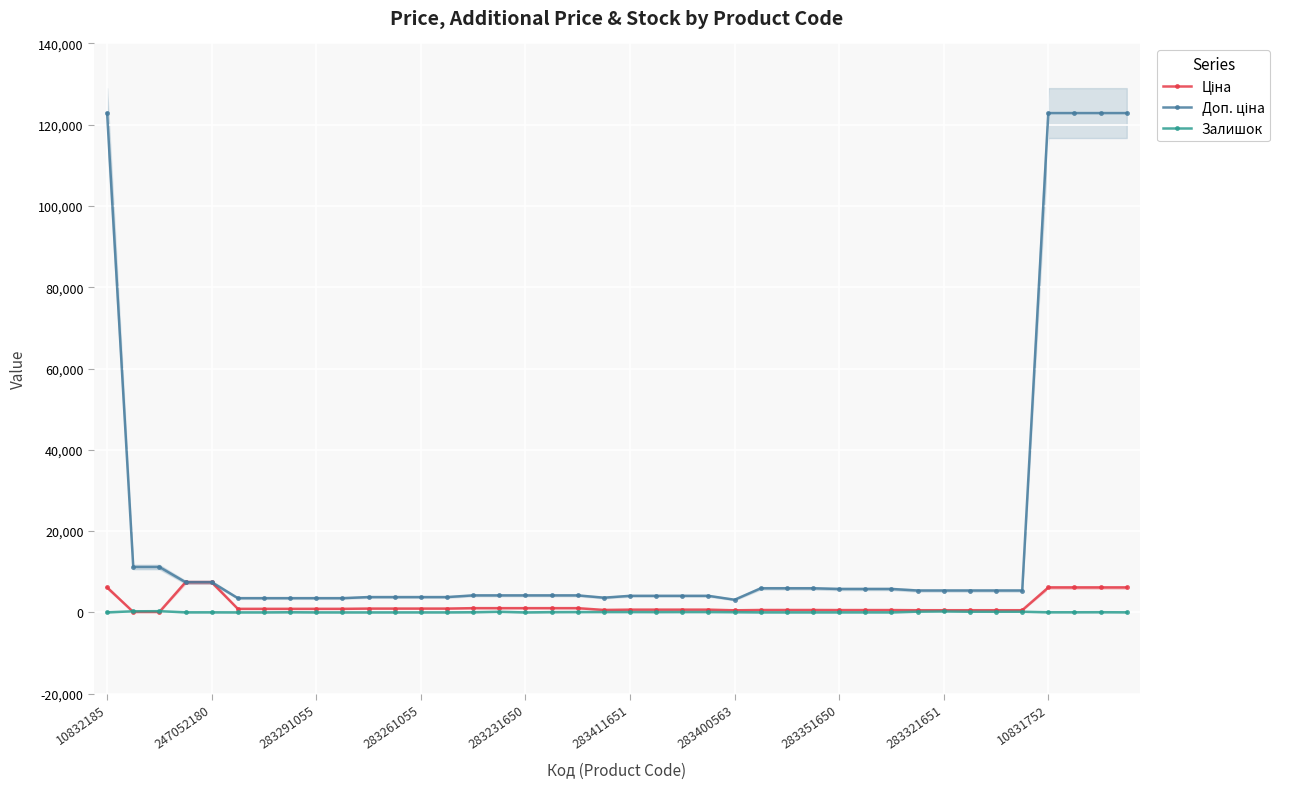

What is the label of the 3rd point from the left?

283291055